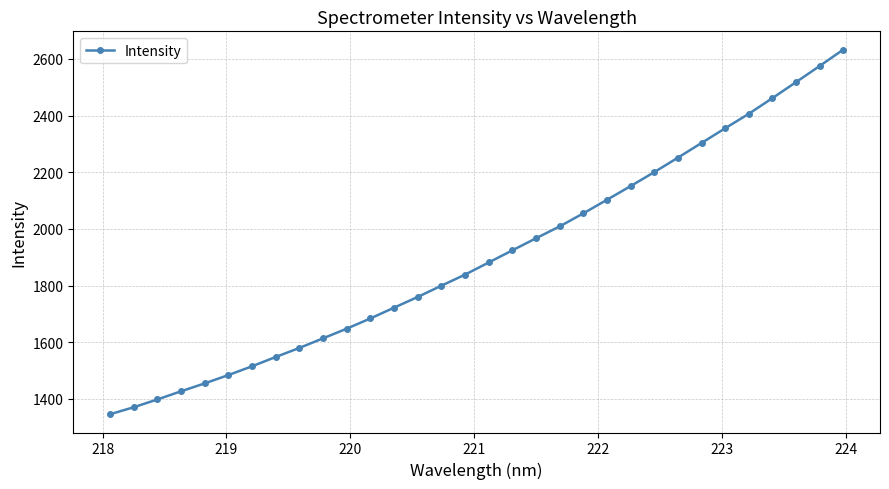

What is the greatest value displayed?

2632.9